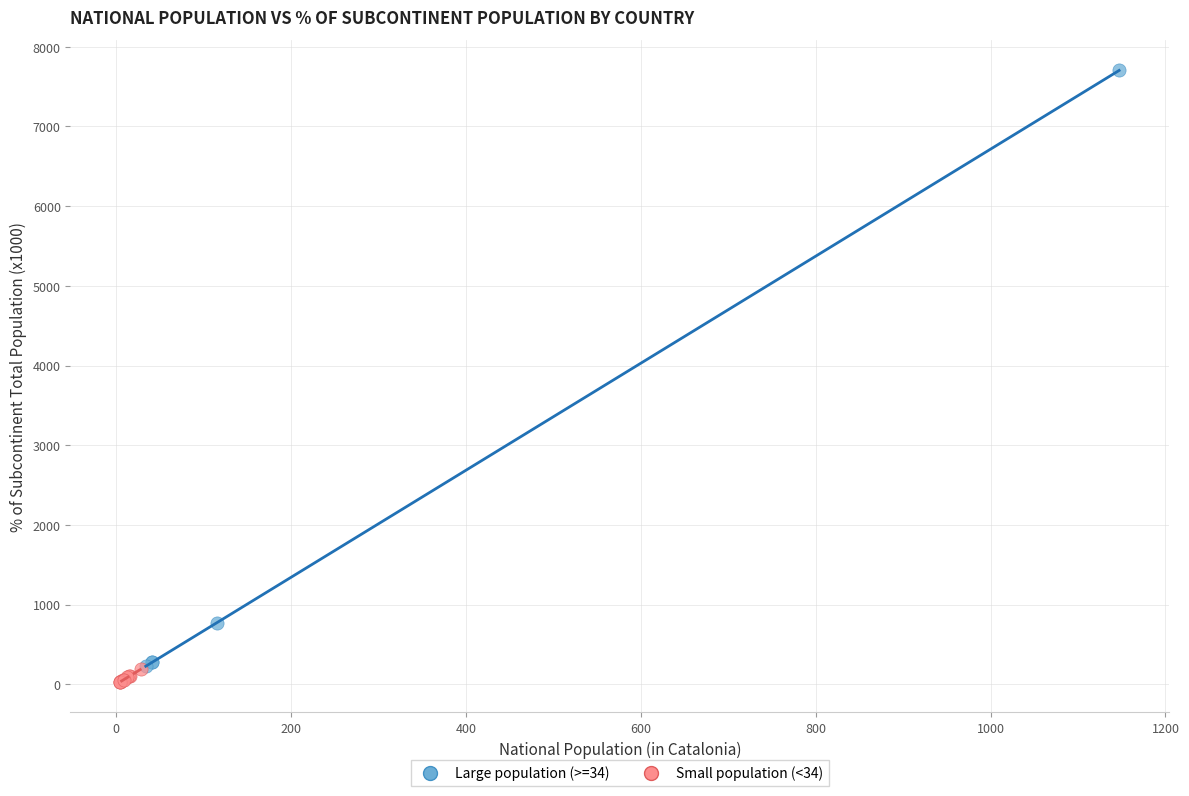

Which series has the largest Y range (max minus min)?

Large population (>=34)